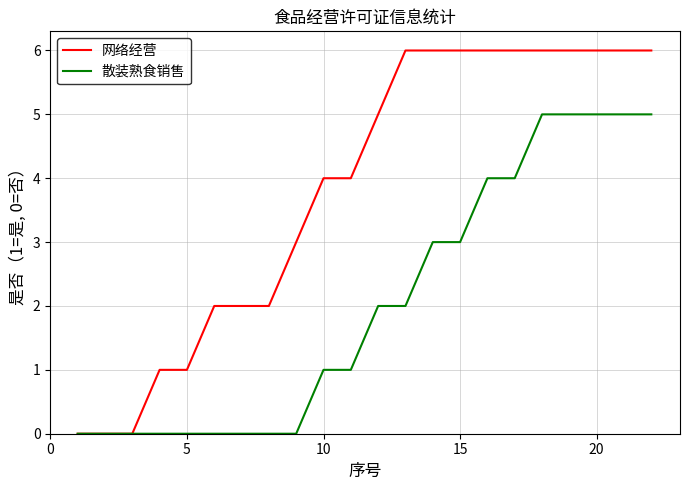

List the series in order of their overall mean, highest first.

网络经营, 散装熟食销售